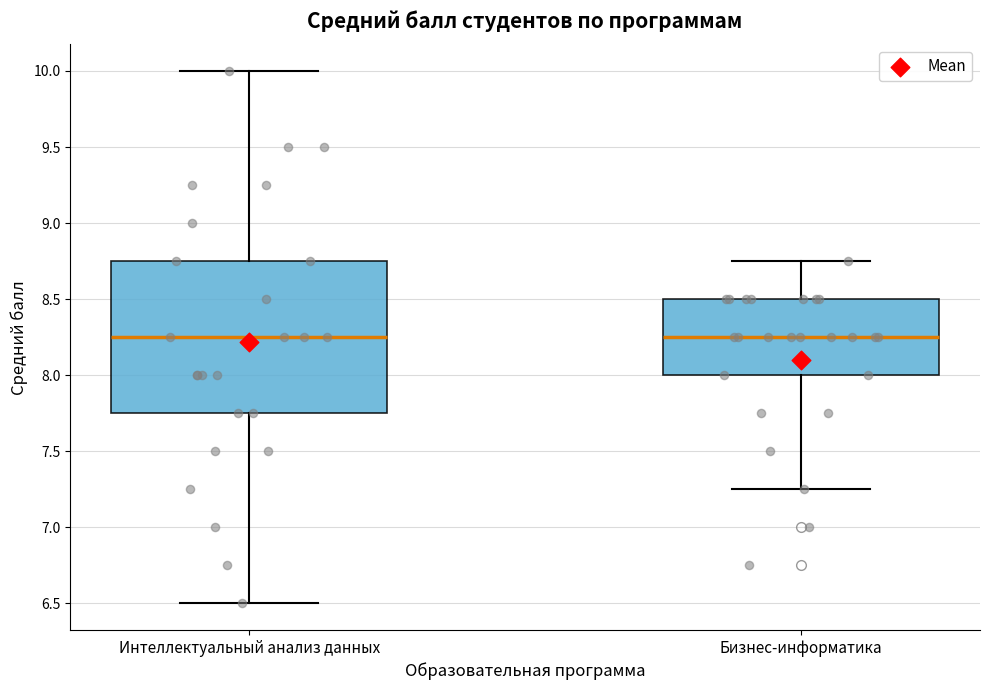

Where is the upper edge of the box for Интеллектуальный анализ данных on the y-axis? The values are not printed on the chart, so give them approximately, as read against the axis.

8.75